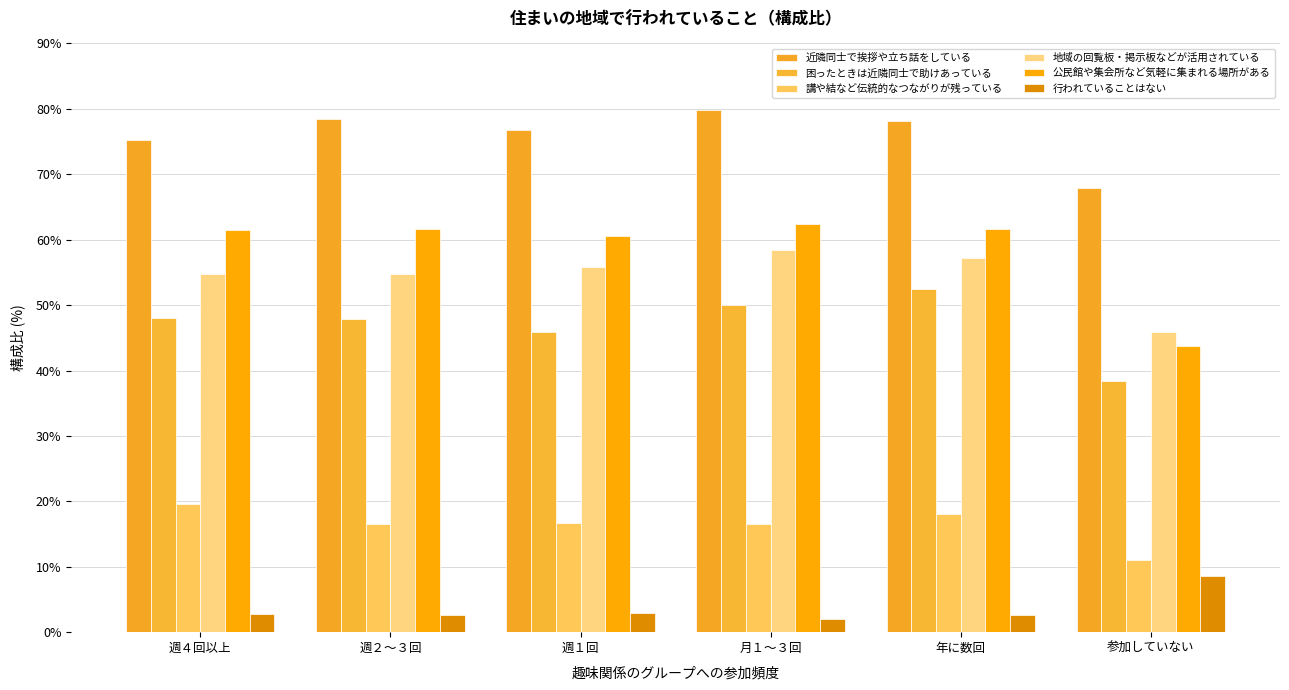

True or false: 講や結など伝統的なつながりが残っている has a value of 8.0 at 週４回以上.

False